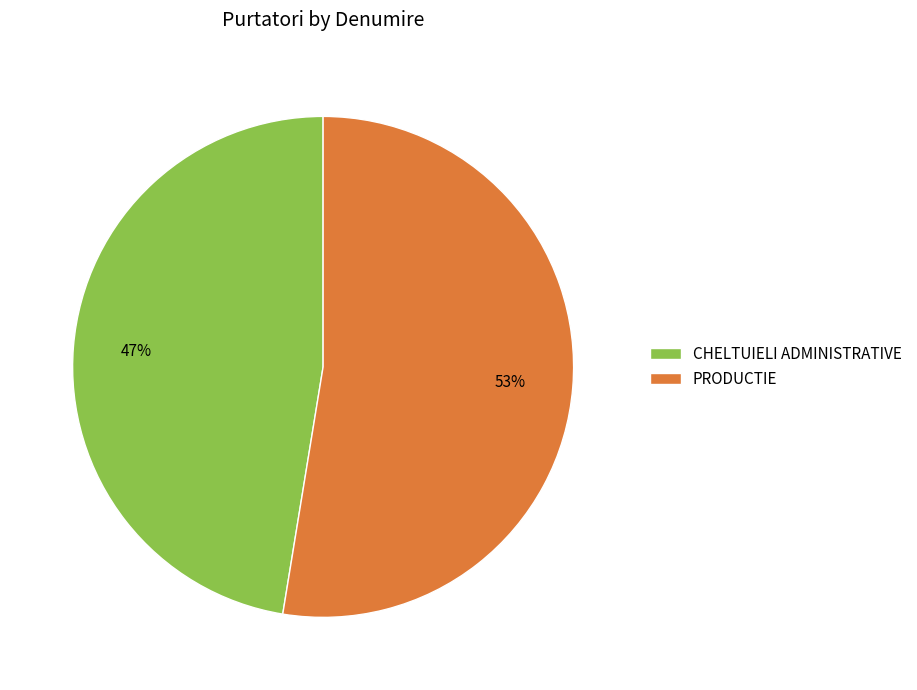

What is the ratio of the value at PRODUCTIE to the value at CHELTUIELI ADMINISTRATIVE?

1.1